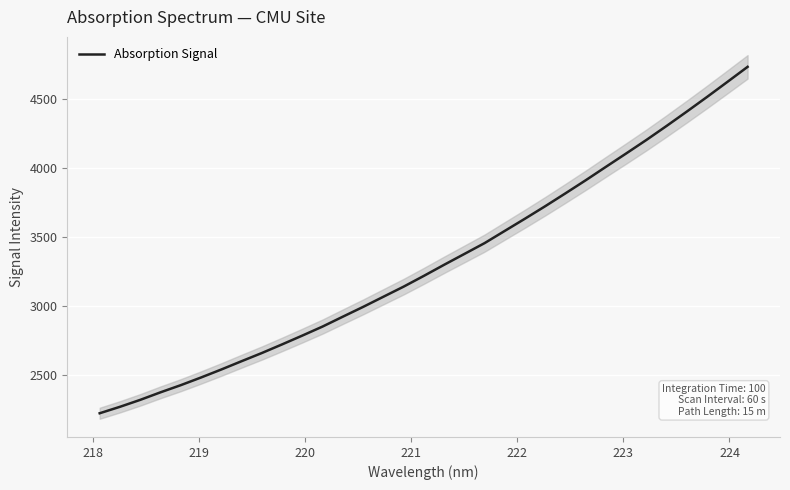

What is the difference between the second highest and second lowest values?

2351.6